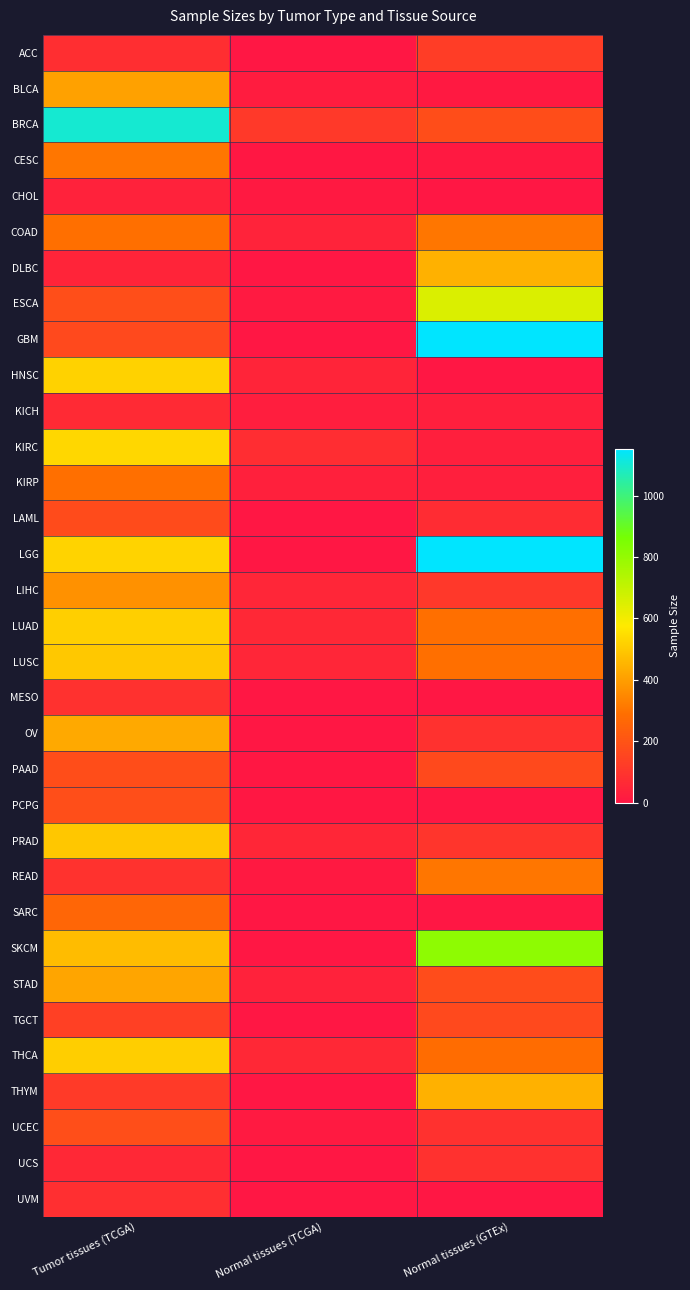

How many series are shown in this chart?

33